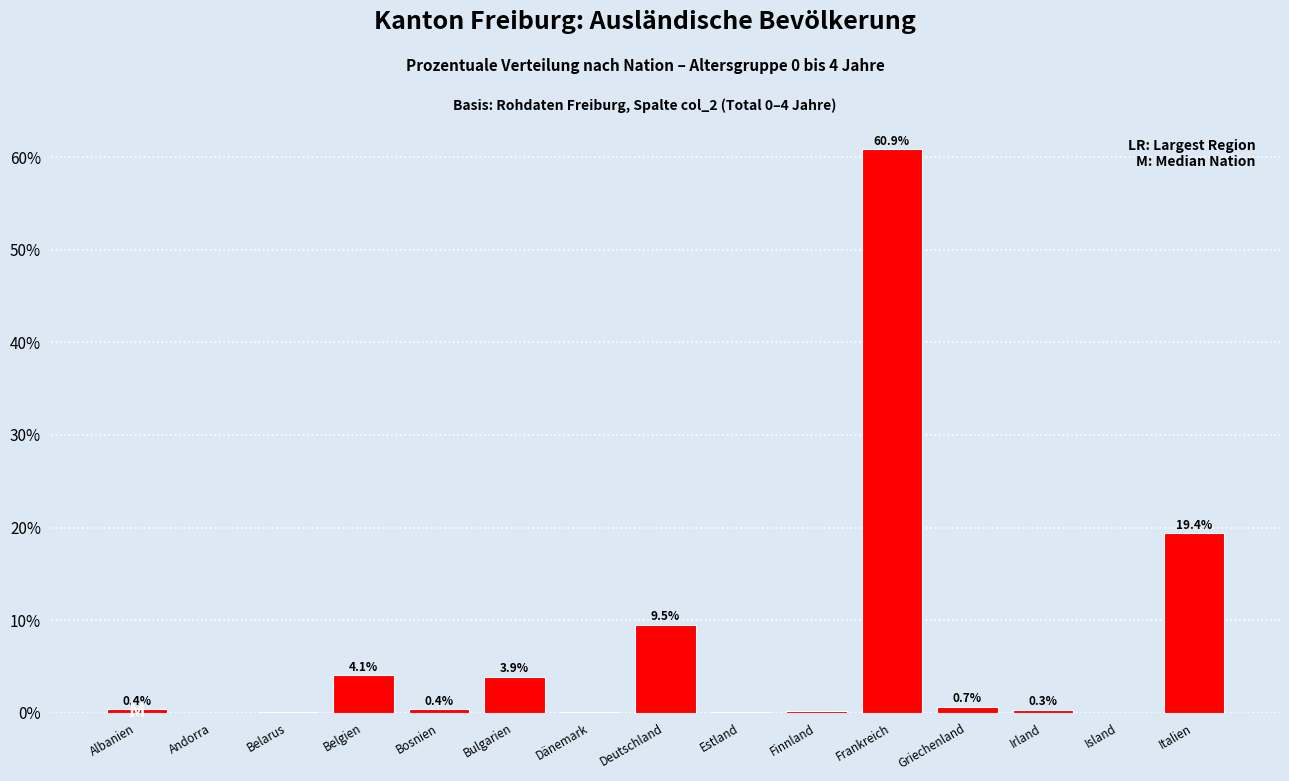

What is the maximum value shown in the chart?

60.9